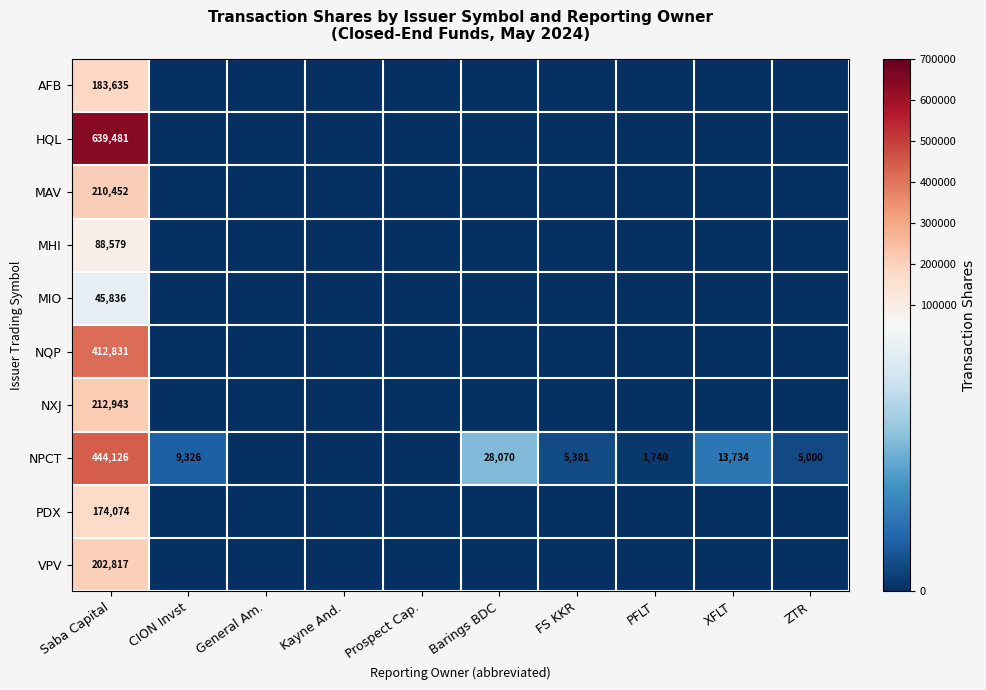

What is the difference between the NPCT values at Barings BDC and CION Invst?

18744